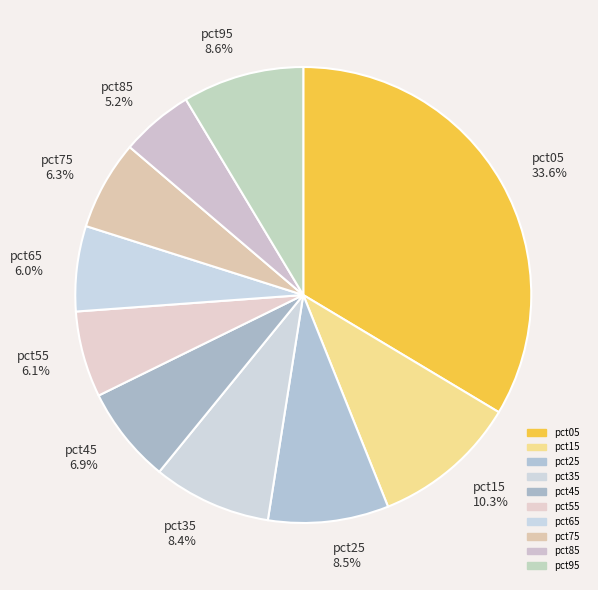

Which slice is the largest?

pct05